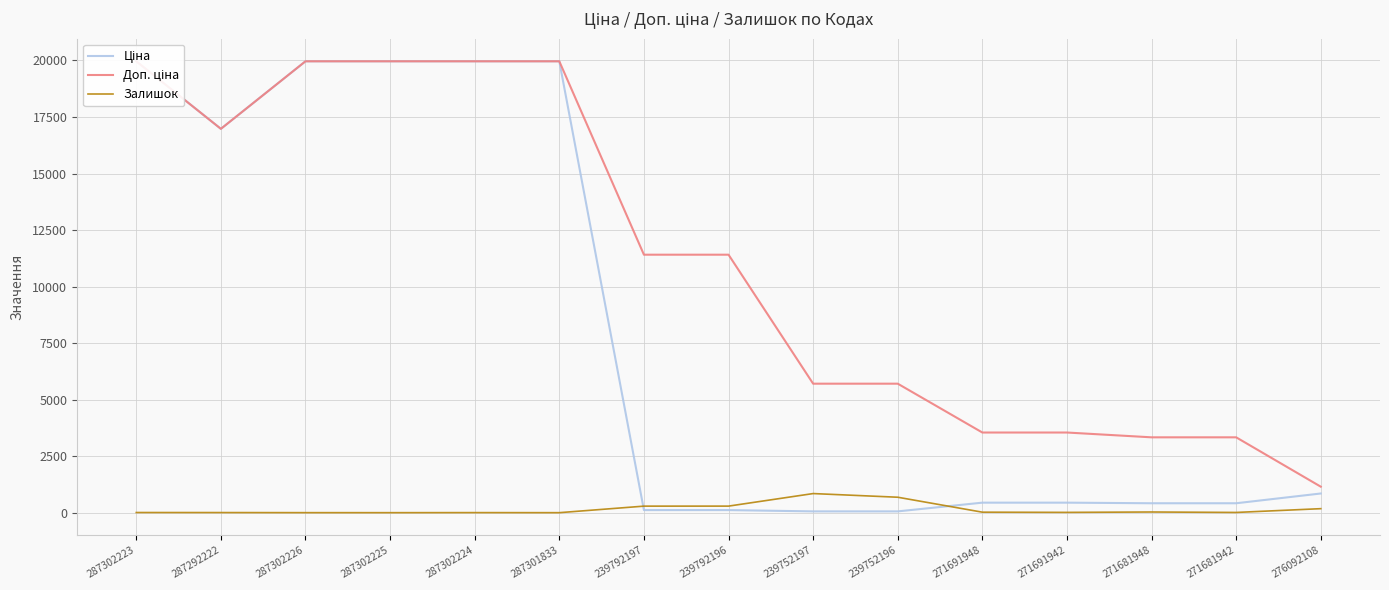

At which label does Ціна first exceed 443?

287302223